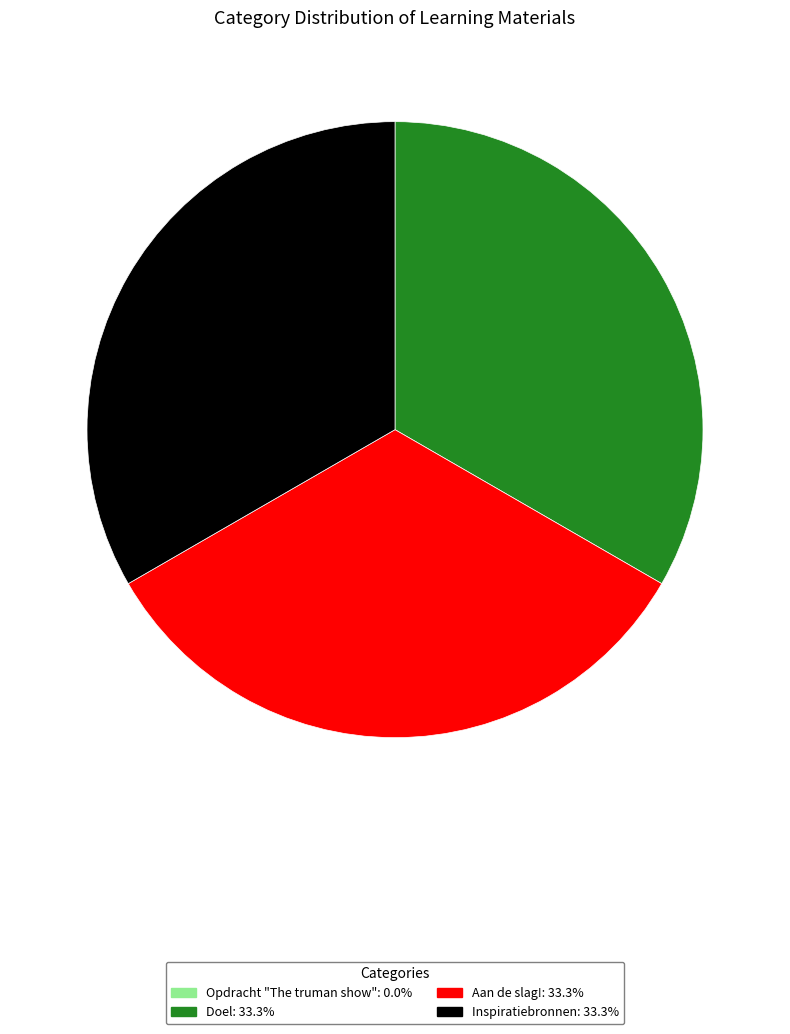

Combined, do Aan de slag! and Inspiratiebronnen account for over 50%?

Yes